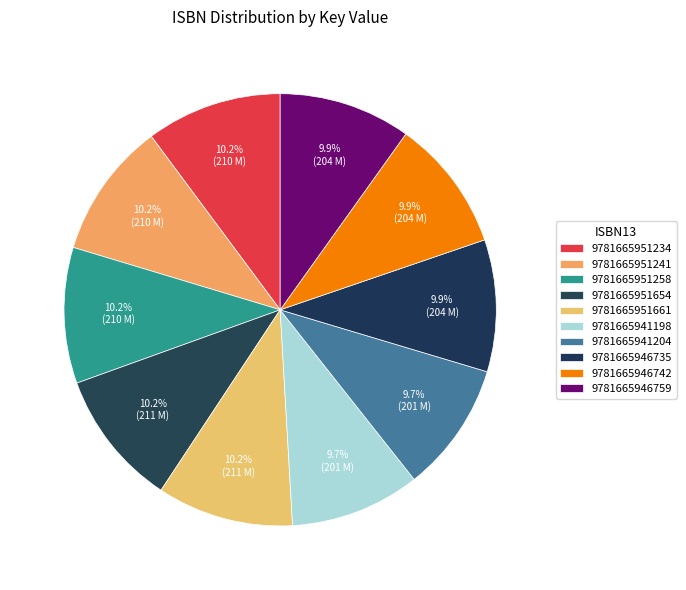

Count the number of slices in the pie.

10